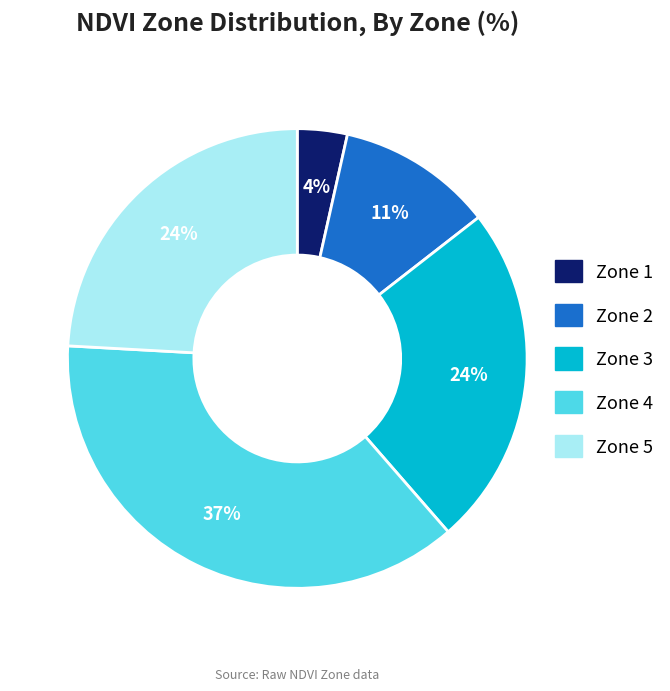

Does any single category account for the majority?

No